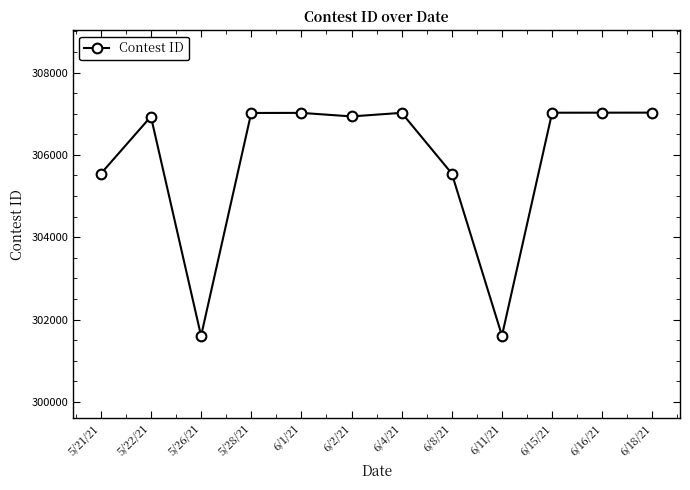

Is it true that the value at 6/16/21 is 307026?

True